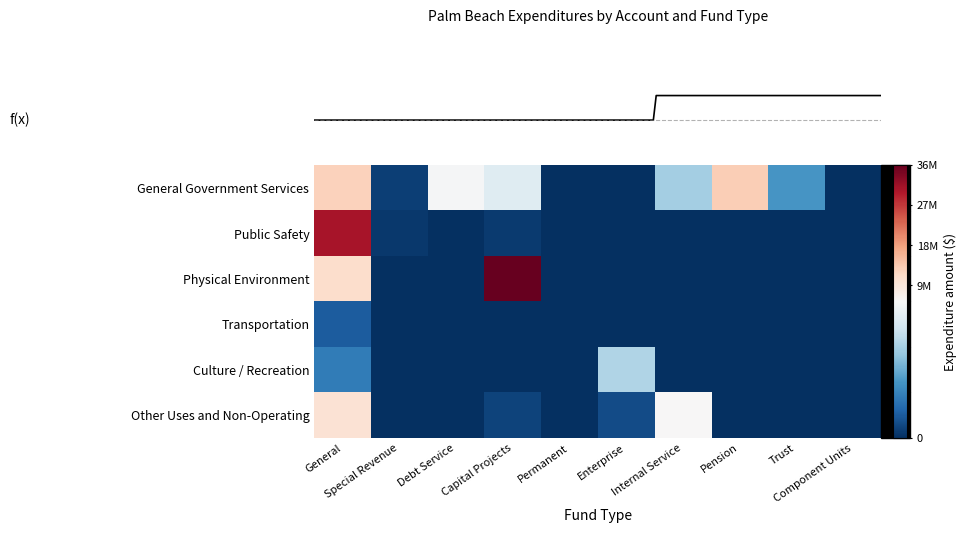

At which category is the sum across all series the highest?

General